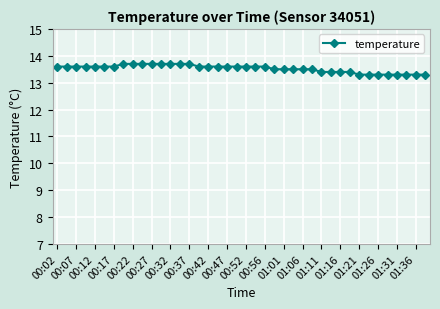

How many data points does each series have?

40